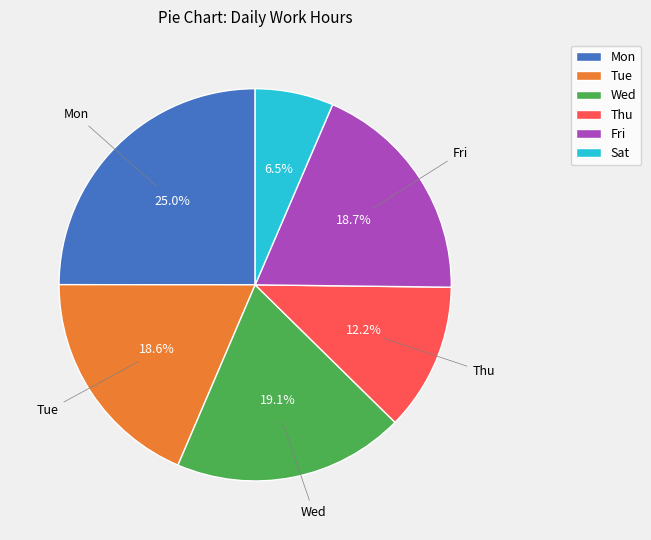

Is there a majority slice in this chart?

No